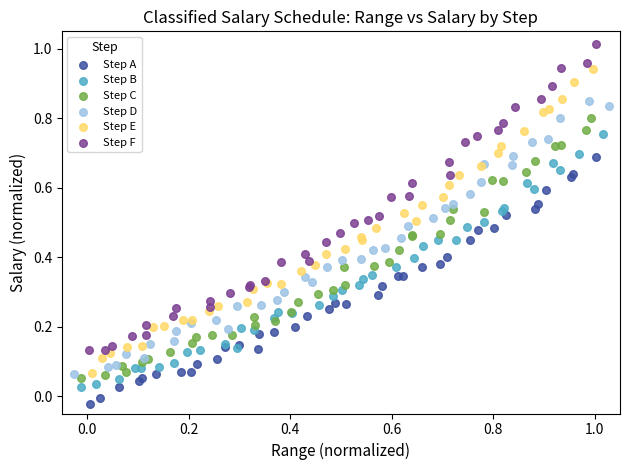

Which series has the widest spread of Y values?

Step F